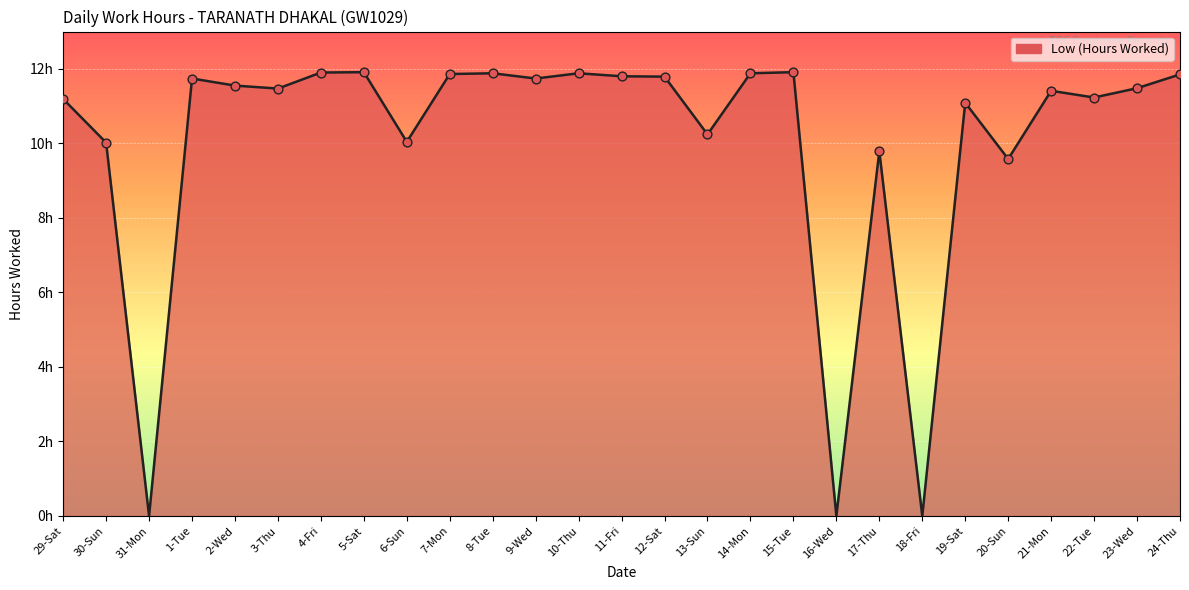

What is the ratio of the value at 13-Sun to the value at 11-Fri?

0.9